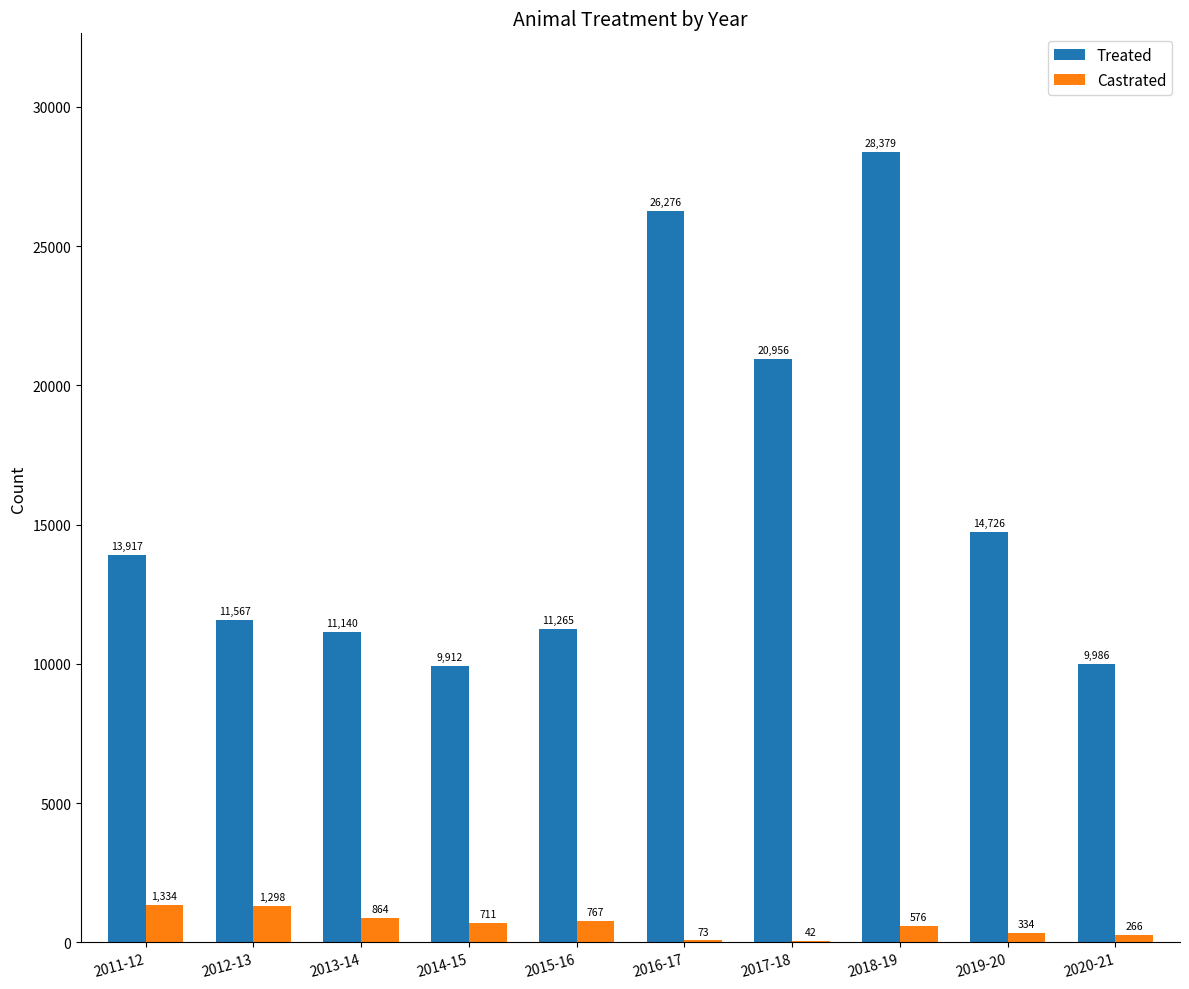

Reading left to right, extract all data points from this chart.

Treated: 13917	11567	11140	9912	11265	26276	20956	28379	14726	9986
Castrated: 1334	1298	864	711	767	73	42	576	334	266